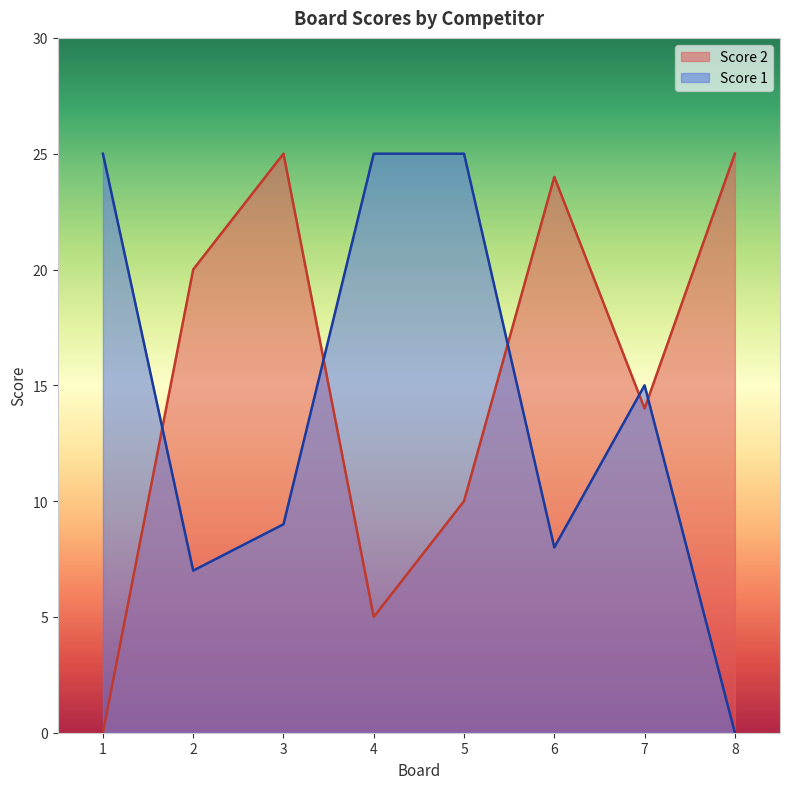

True or false: Score 2 and Score 1 intersect in this chart.

True